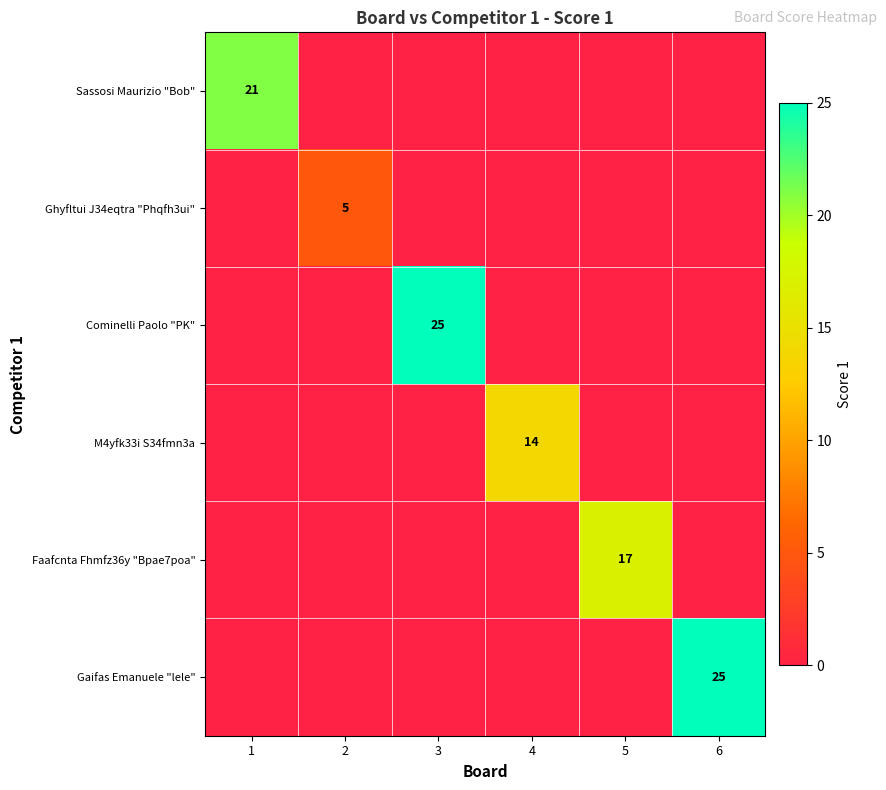

True or false: Cominelli Paolo "PK" has a value of 7 at 3.

False